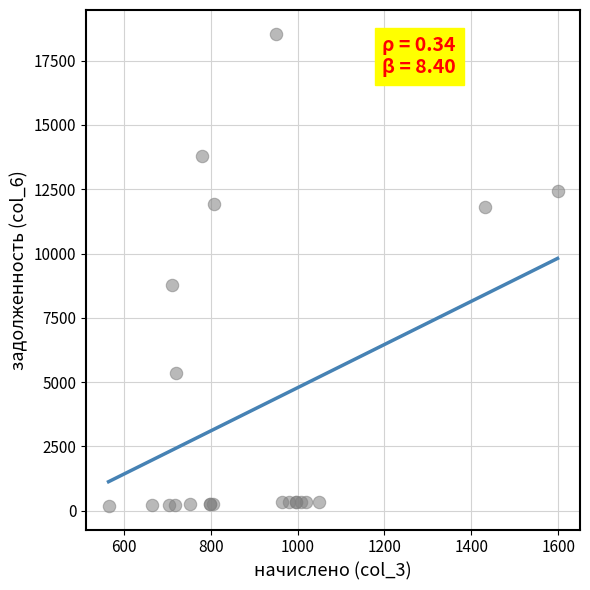

What Y value in the scatter plot is closest to 9369?

8774.8